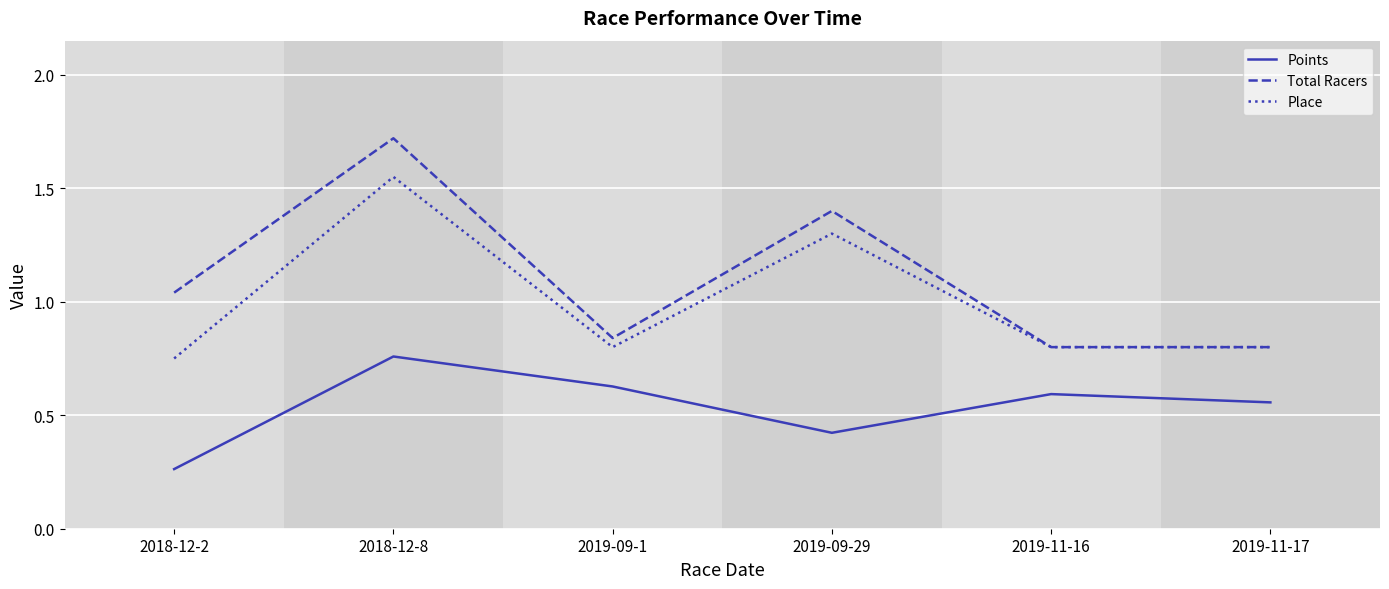

Which series has the largest total across all categories?

Total Racers